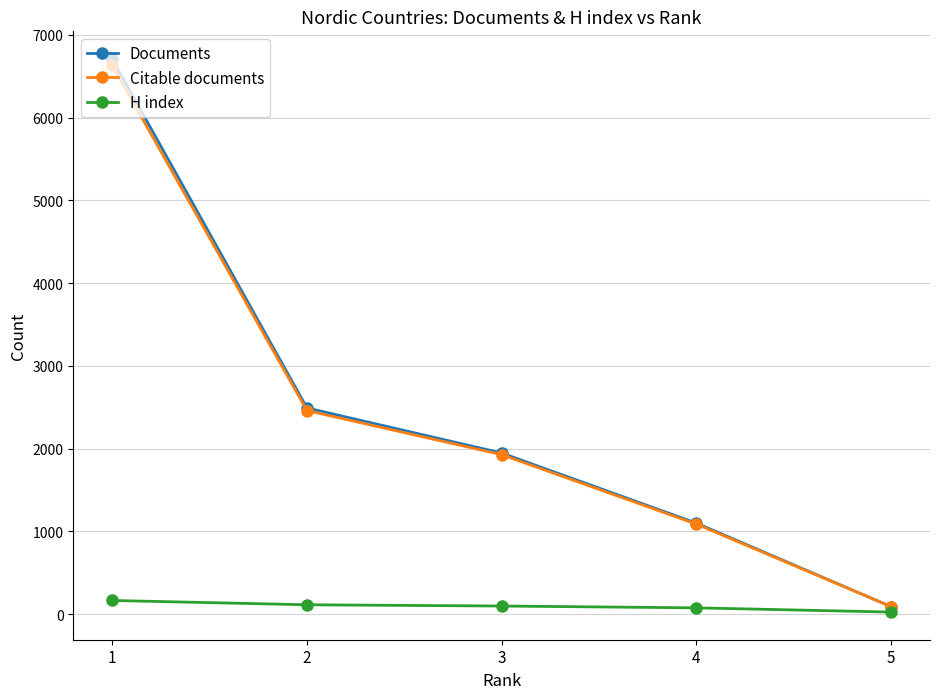

At which category is the sum across all series the highest?

1